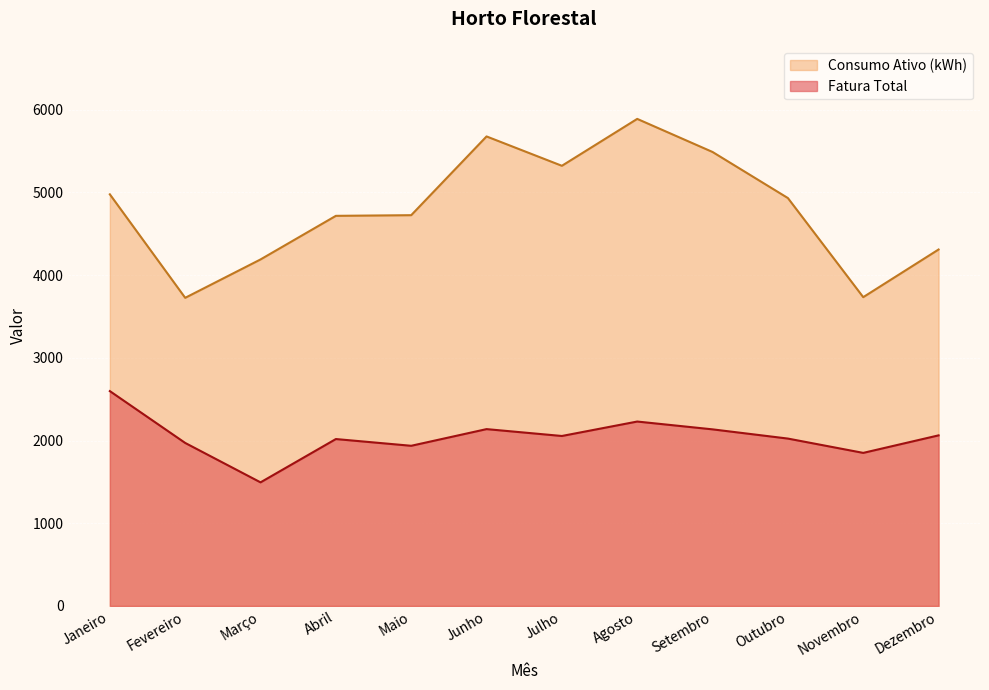

At Agosto, list the series in order from smallest to largest.

Fatura Total, Consumo Ativo (kWh)